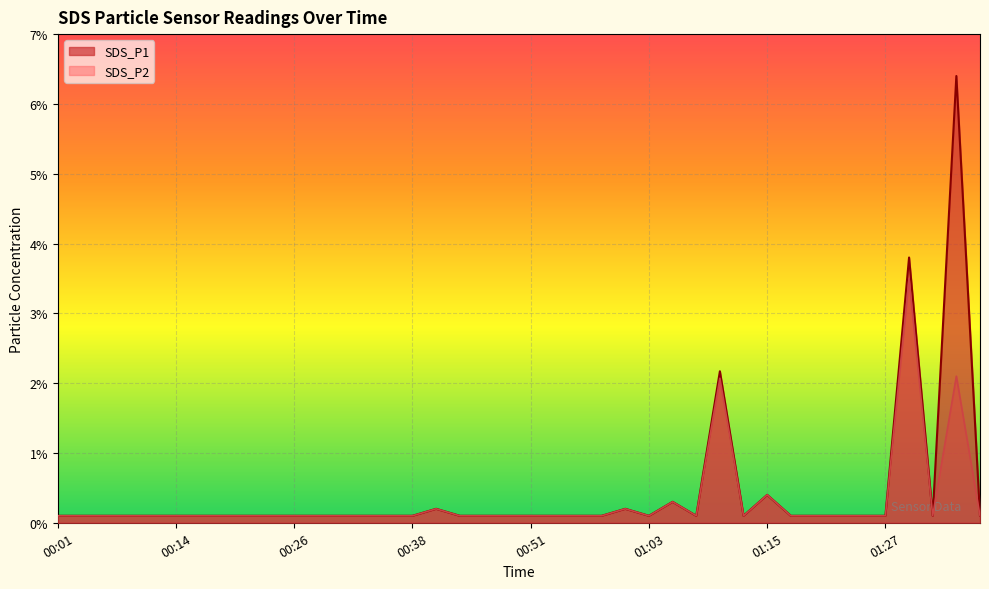

What is the label of the 26th point from the right?

00:36